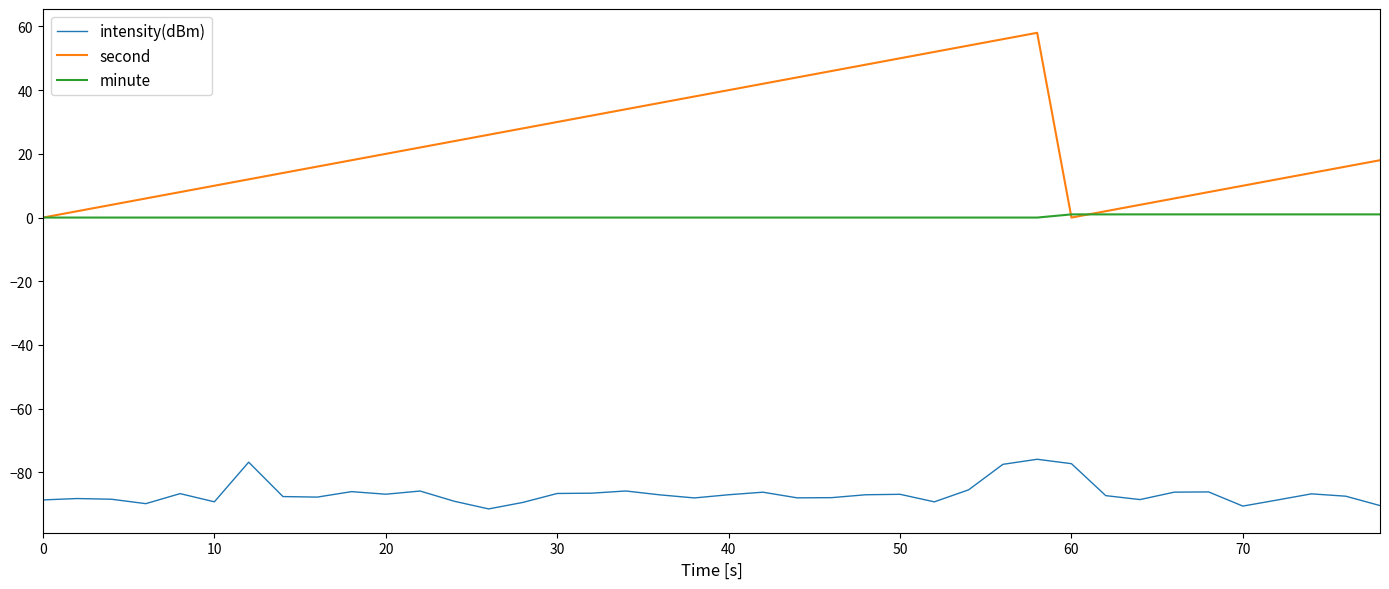

What is the greatest value displayed?

58.0